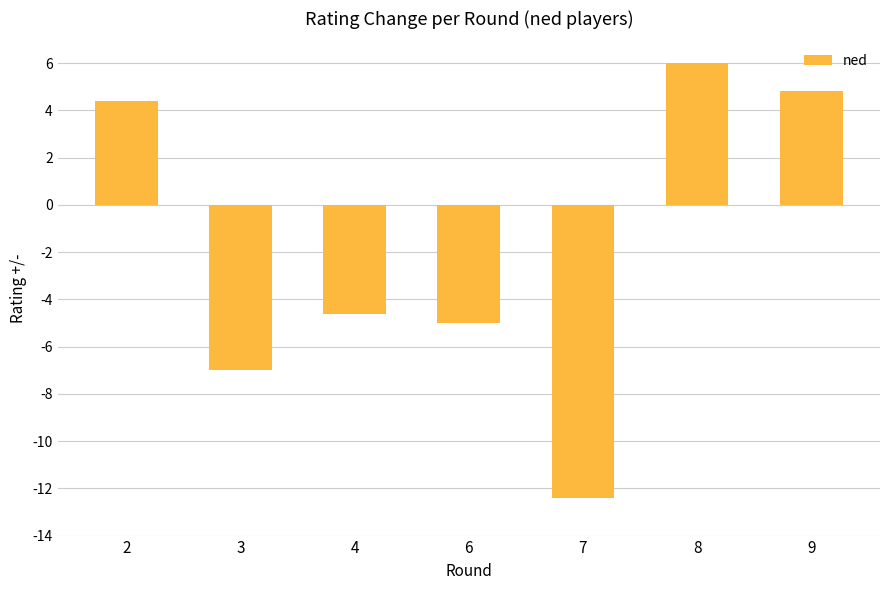

Reading right to left, transcribe all the data shown in this chart.

4.8	6.0	-12.4	-5.0	-4.6	-7.0	4.4